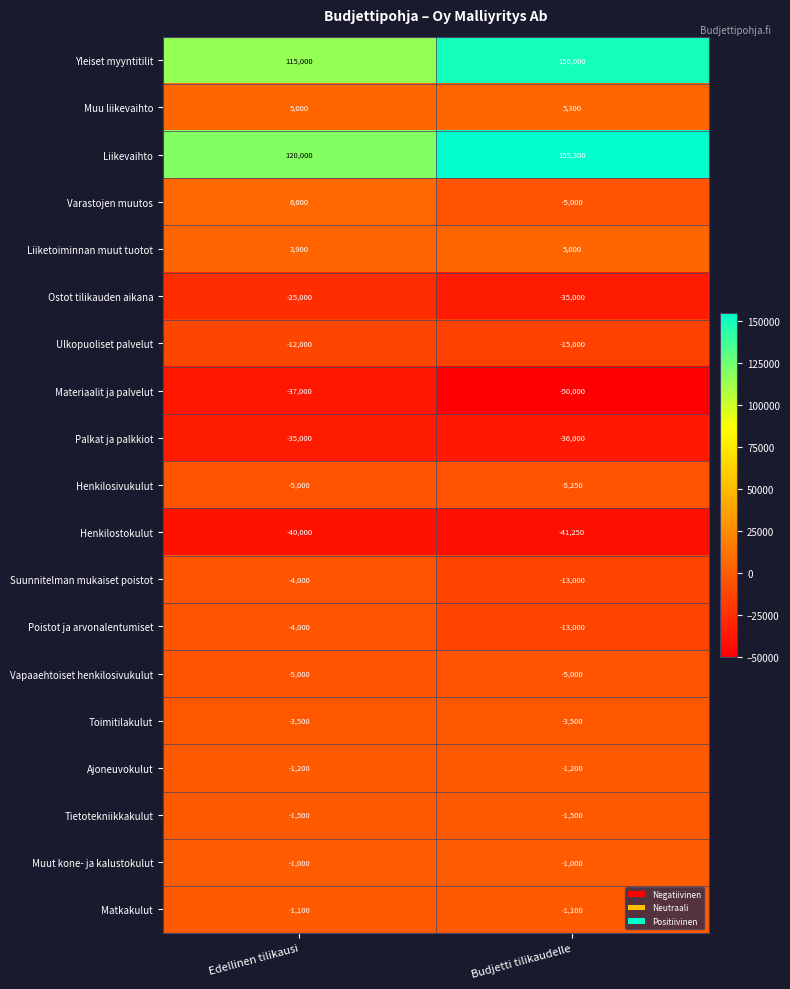

The value of Materiaalit ja palvelut at Edellinen tilikausi is -48399. True or false?

False